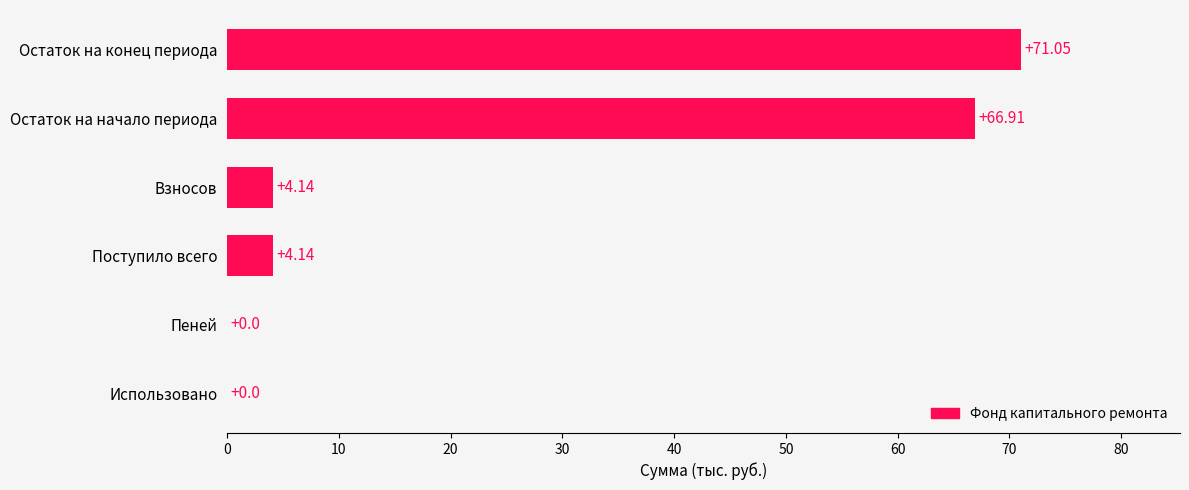

Which label corresponds to the largest value in the chart?

Остаток на конец периода